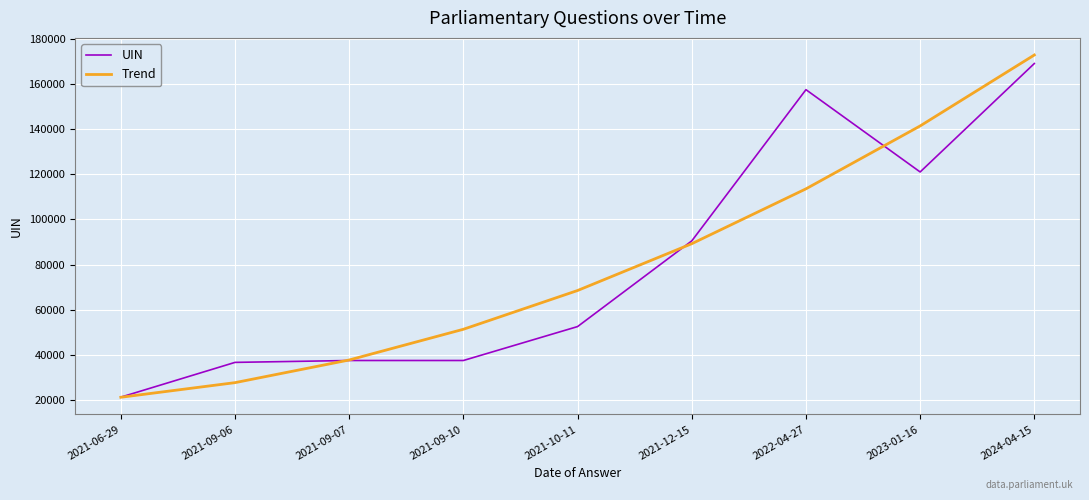

What is the greatest value displayed?

172773.0